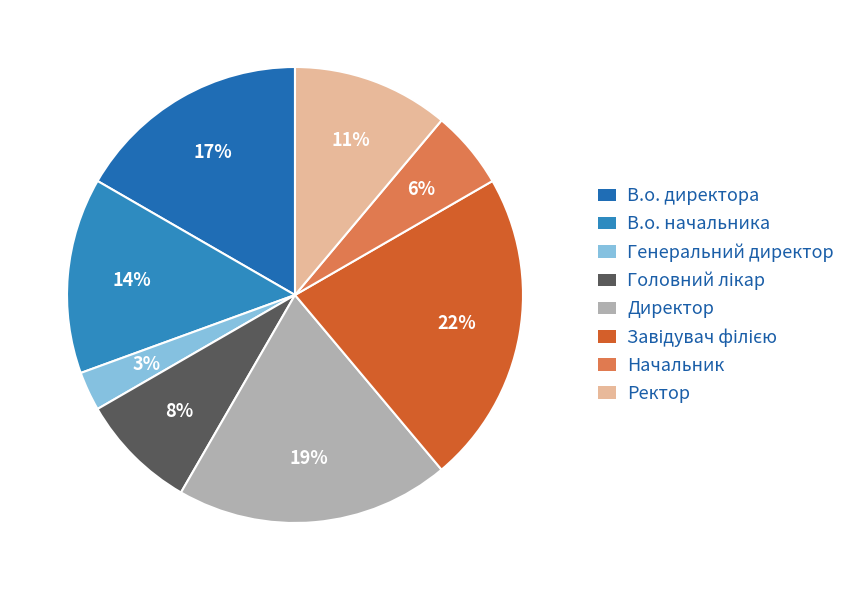

Rank the categories by value from highest to lowest.

Завідувач філією, Директор, В.о. директора, В.о. начальника, Ректор, Головний лікар, Начальник, Генеральний директор